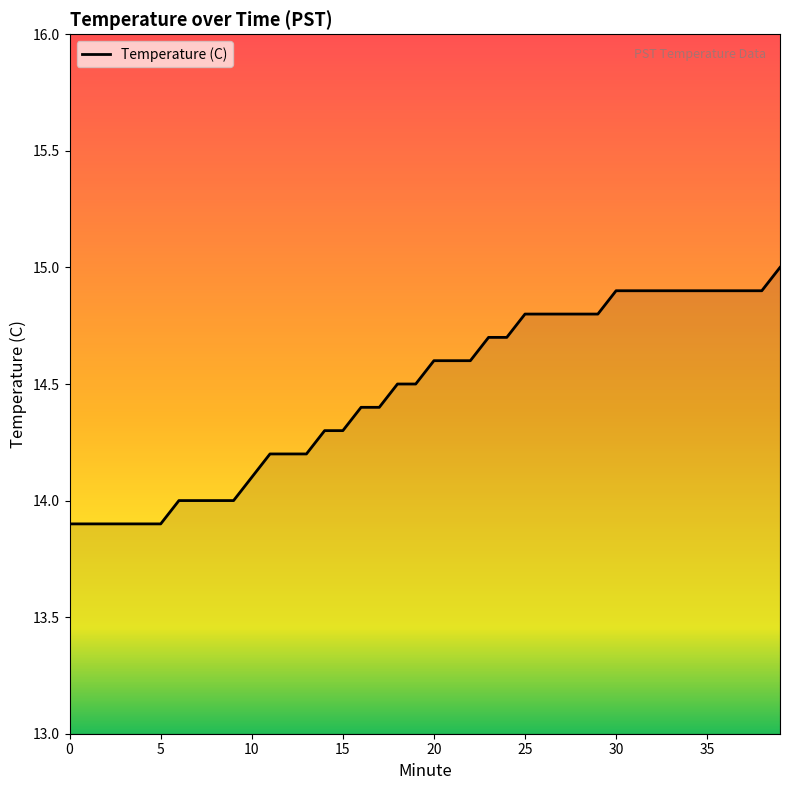

What is the smallest value displayed?

13.9